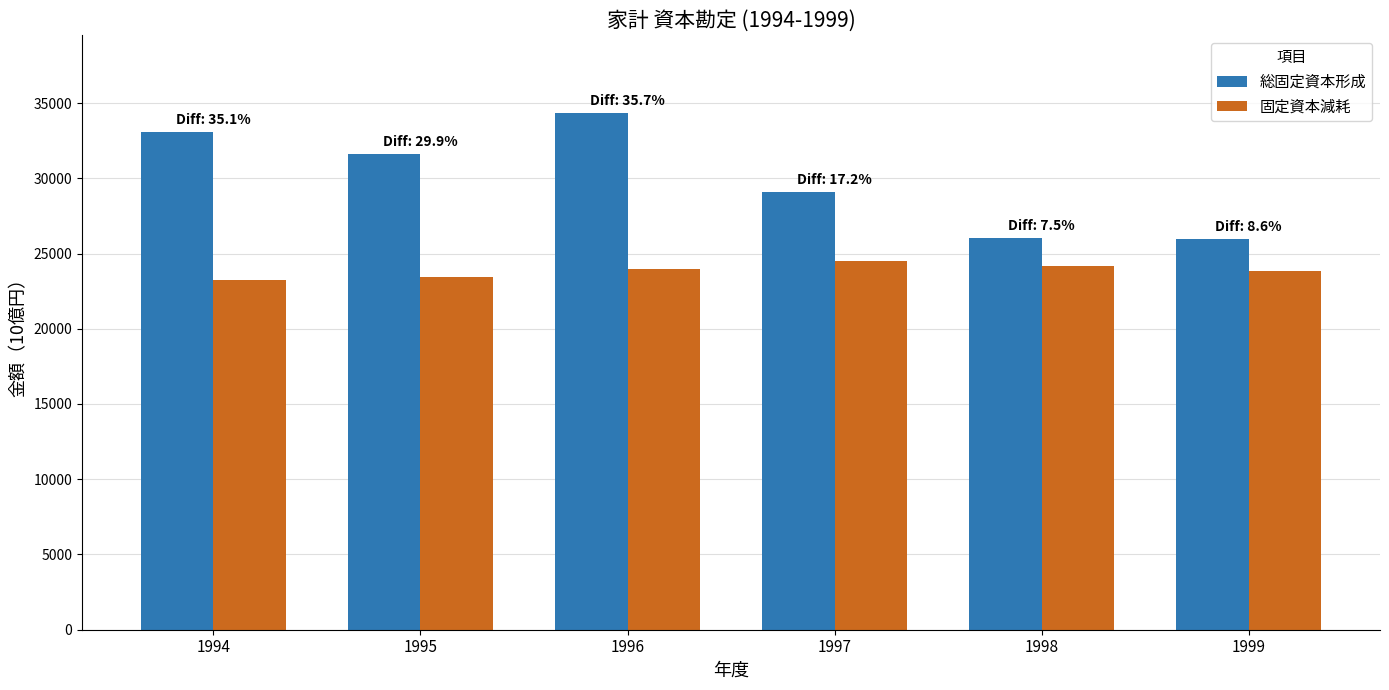

What is the sum of all 総固定資本形成 values?

180155.8